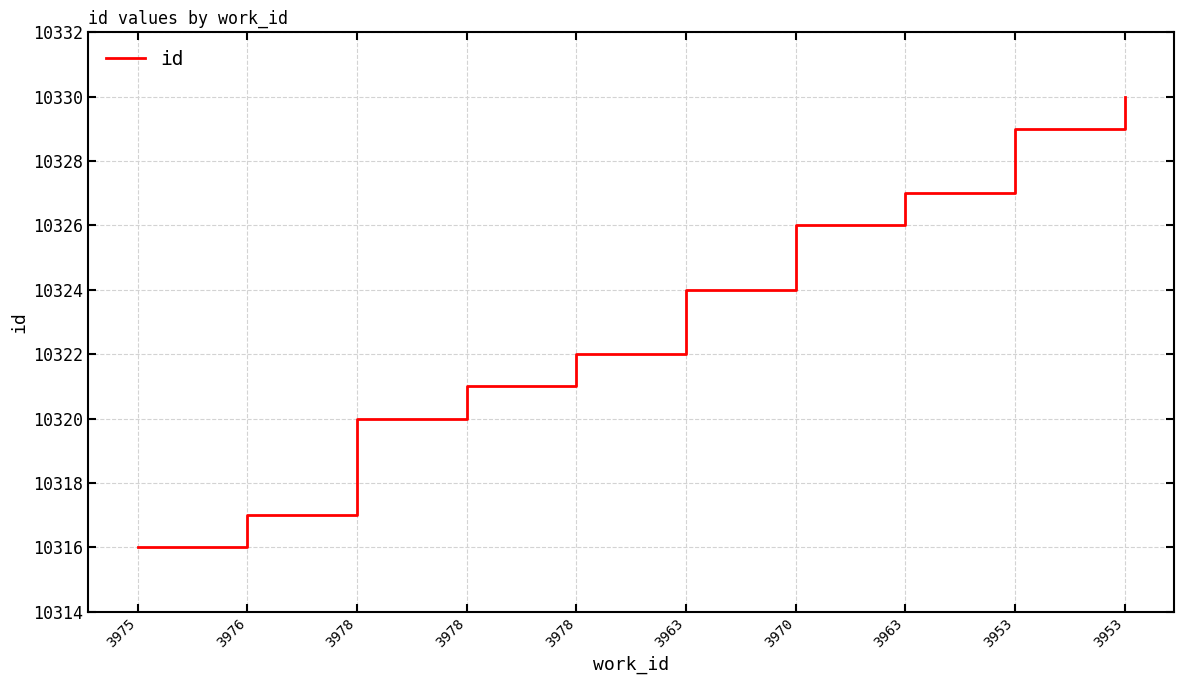

What is the label of the 8th point from the left?

3963